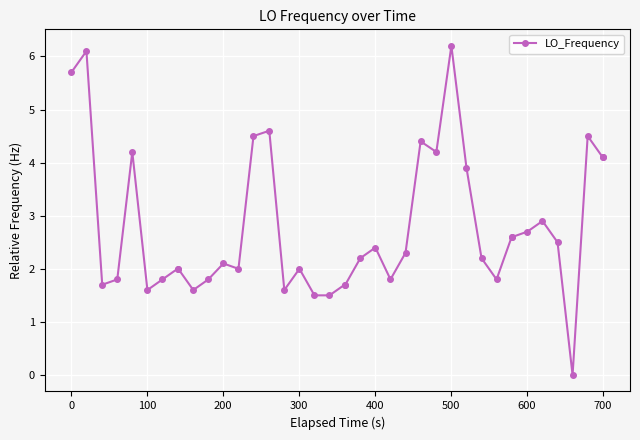

True or false: the data has more than 2 interior local peaks.

True